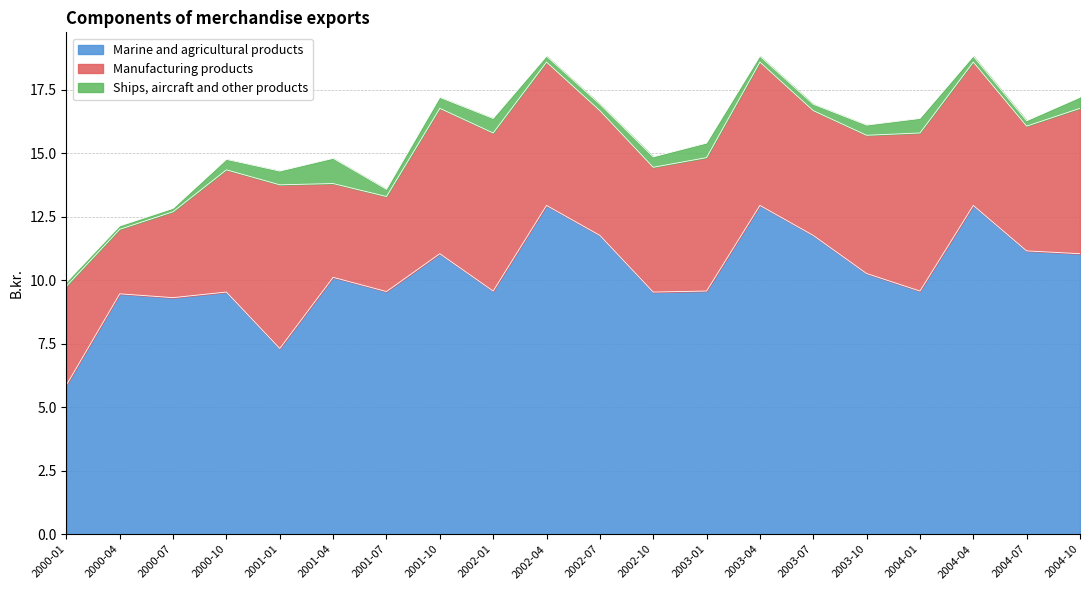

What position from the left is 2002-10?

12